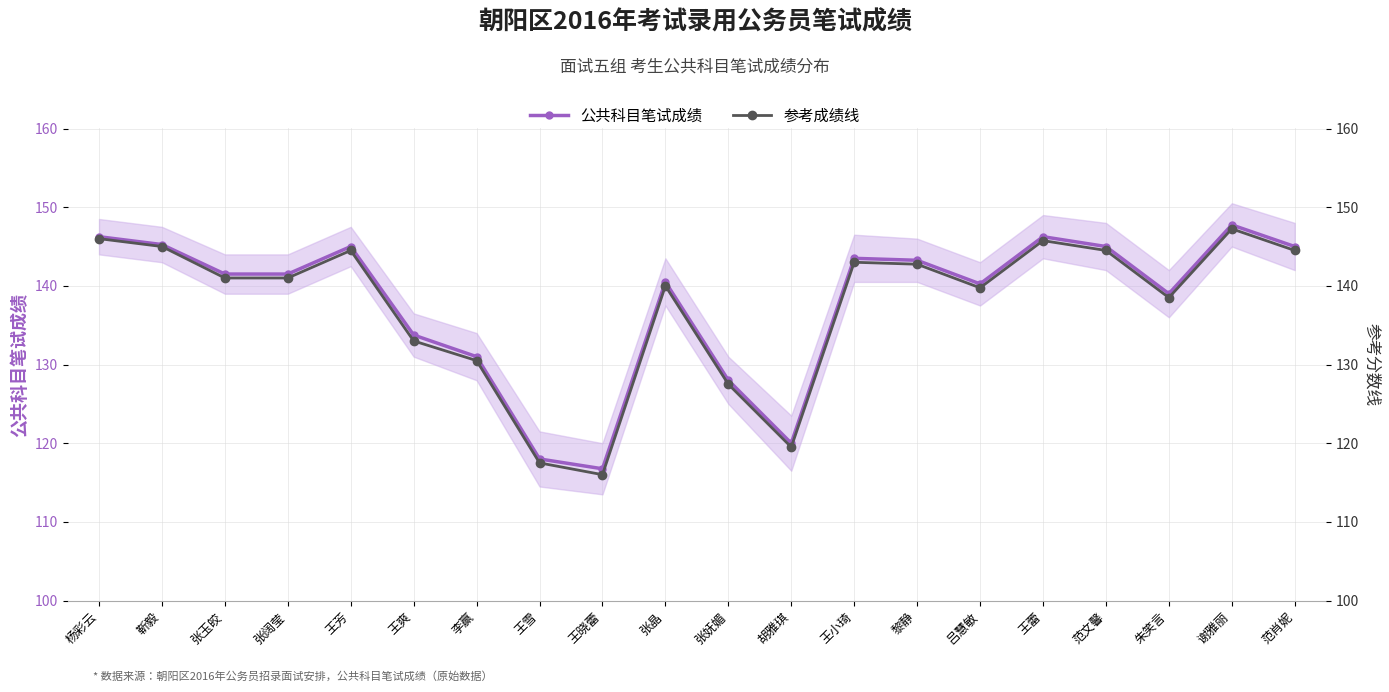

Reading left to right, extract all data points from this chart.

公共科目笔试成绩: 146.2	145.2	141.5	141.5	145.0	133.8	131.0	118.0	116.8	140.5	128.0	120.0	143.5	143.2	140.2	146.2	145.0	139.0	147.8	145.0
参考成绩线: 146.0	145.0	141.0	141.0	144.5	133.0	130.5	117.5	116.0	140.0	127.5	119.5	143.0	142.8	139.8	145.8	144.5	138.5	147.2	144.5